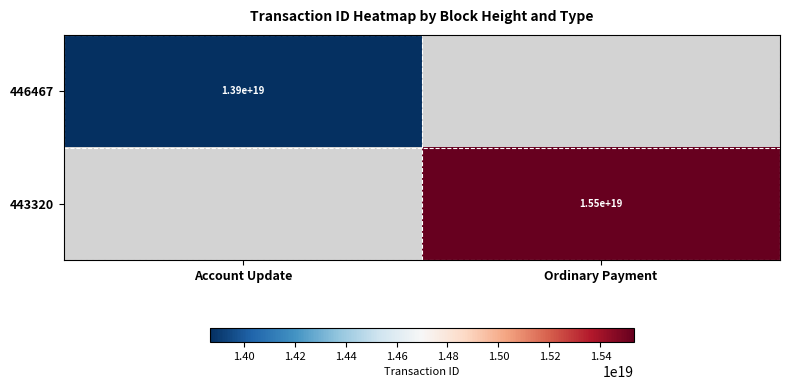

True or false: 443320 has a value of 15500000000000000000 at Ordinary Payment.

True